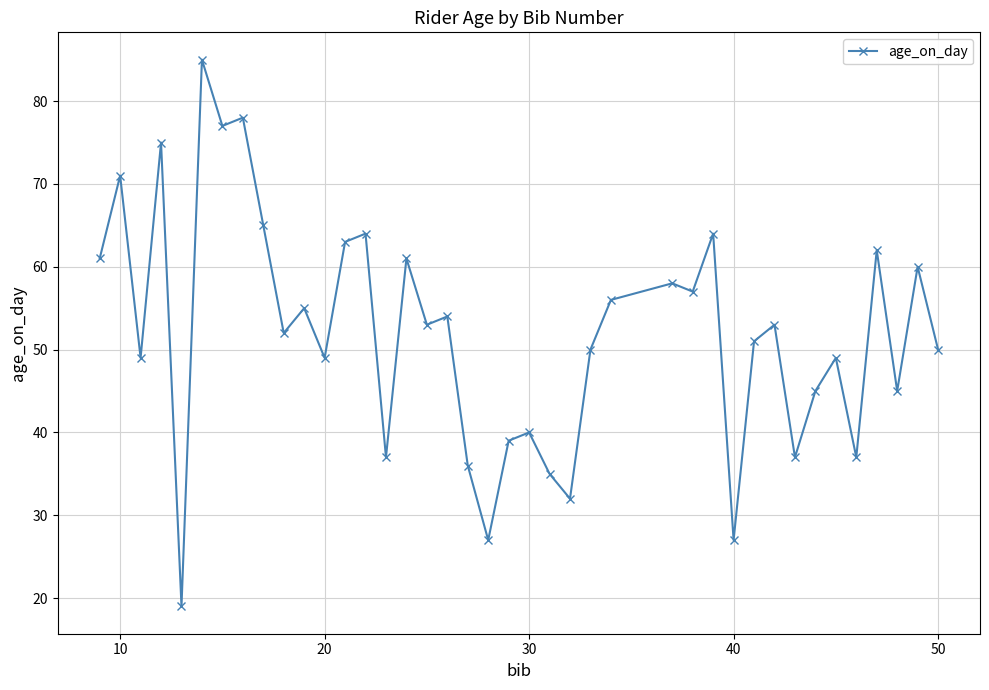

True or false: the data has more than 1 interior local peaks.

True